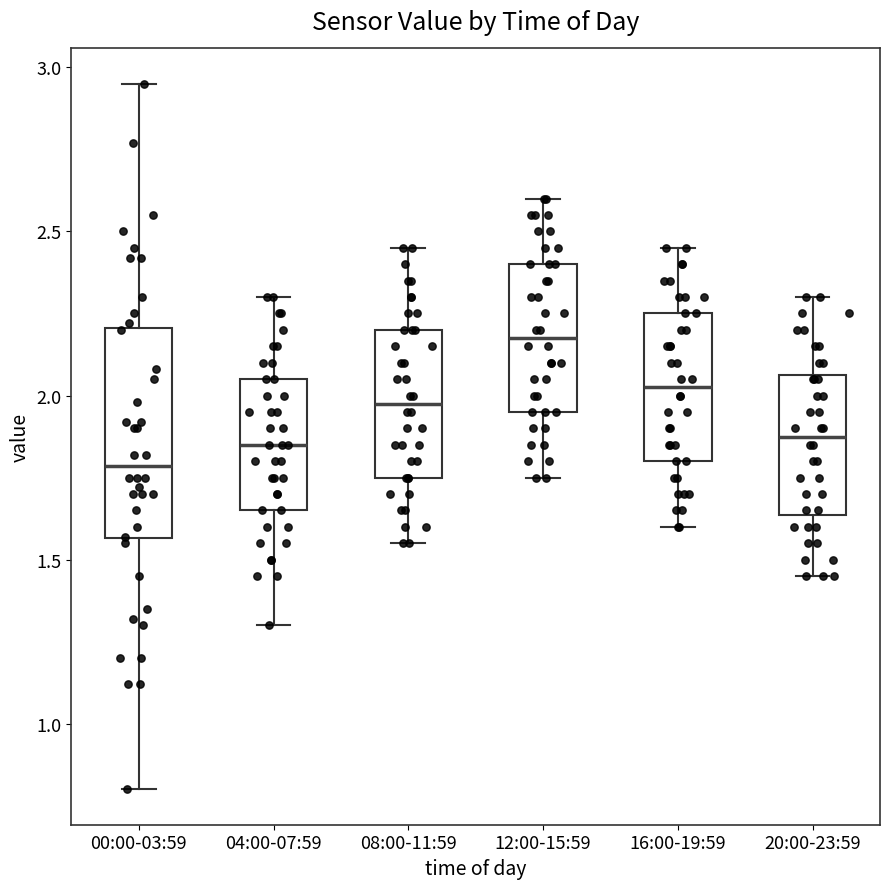

Which box has the lowest median line?

00:00-03:59